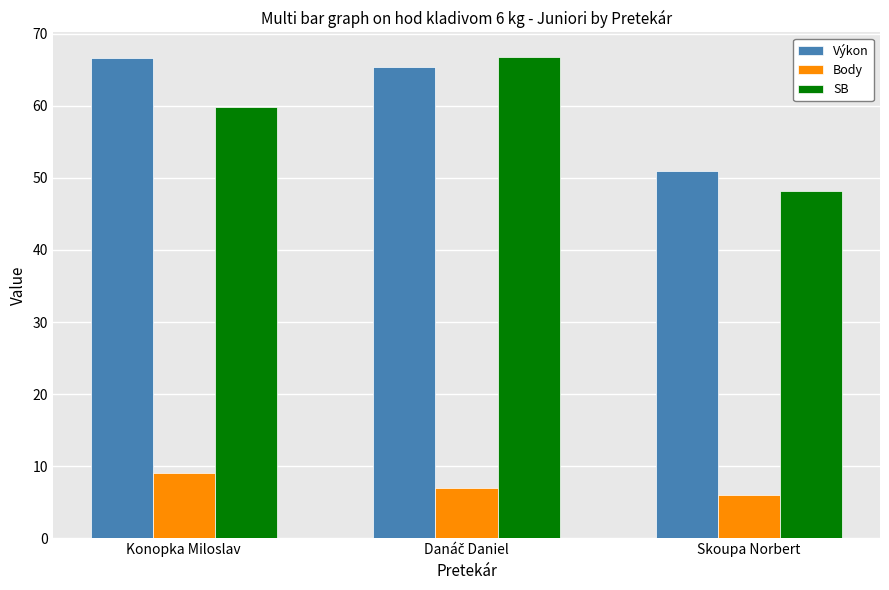

What is the label of the 1st bar from the right?

Skoupa Norbert